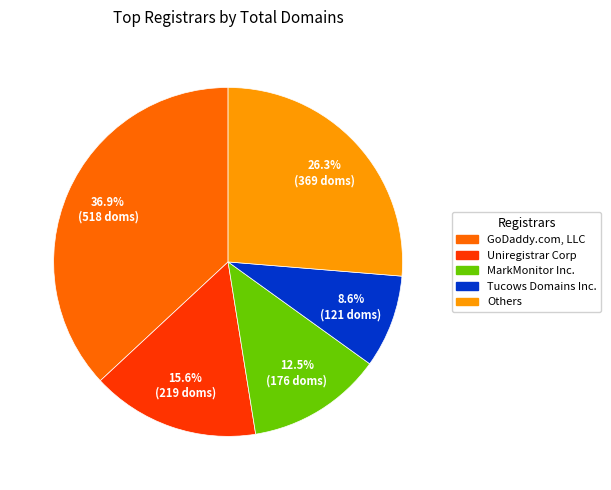

What is the smallest slice in the pie chart?

Tucows Domains Inc.